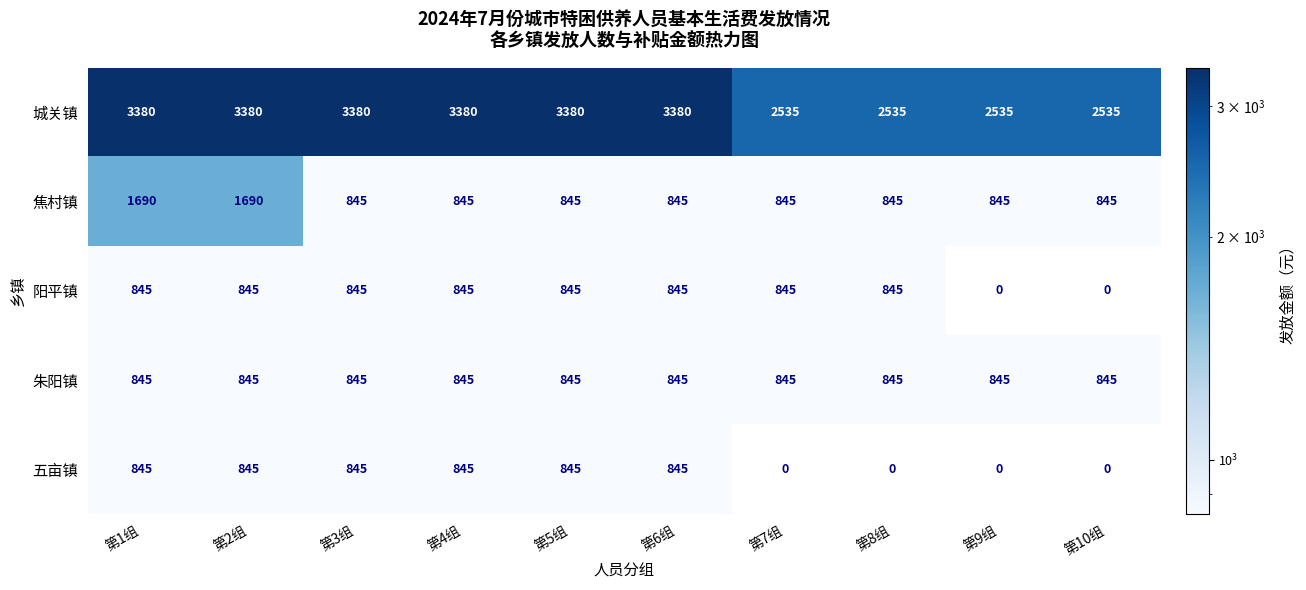

Is it true that 城关镇 equals 1399 at 第8组?

False